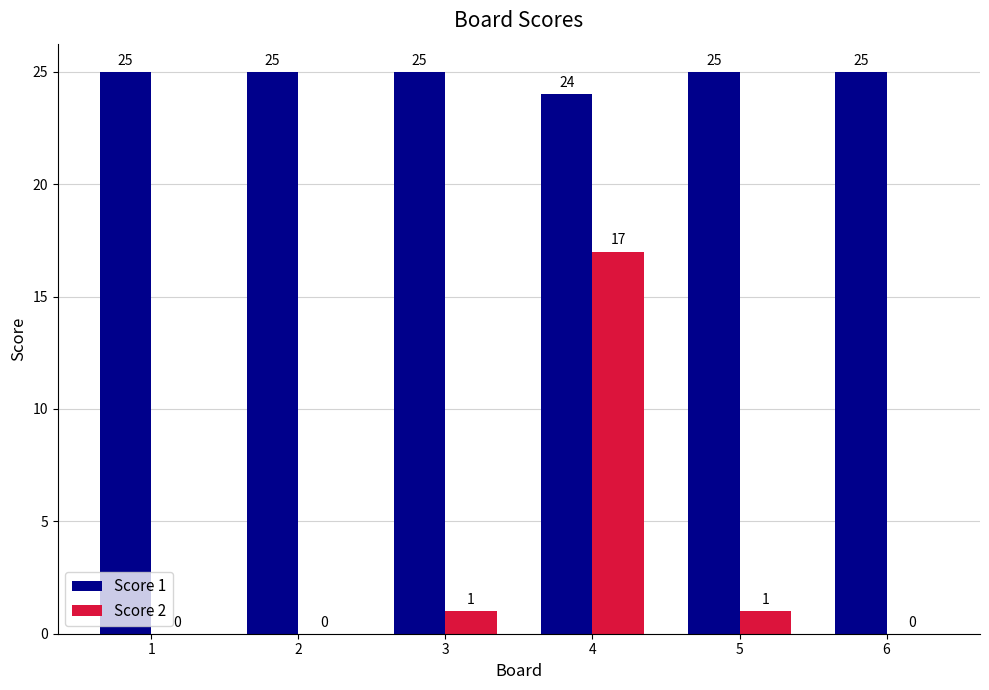

Is the value of Score 2 at 2 greater than the value of Score 1 at 6?

No